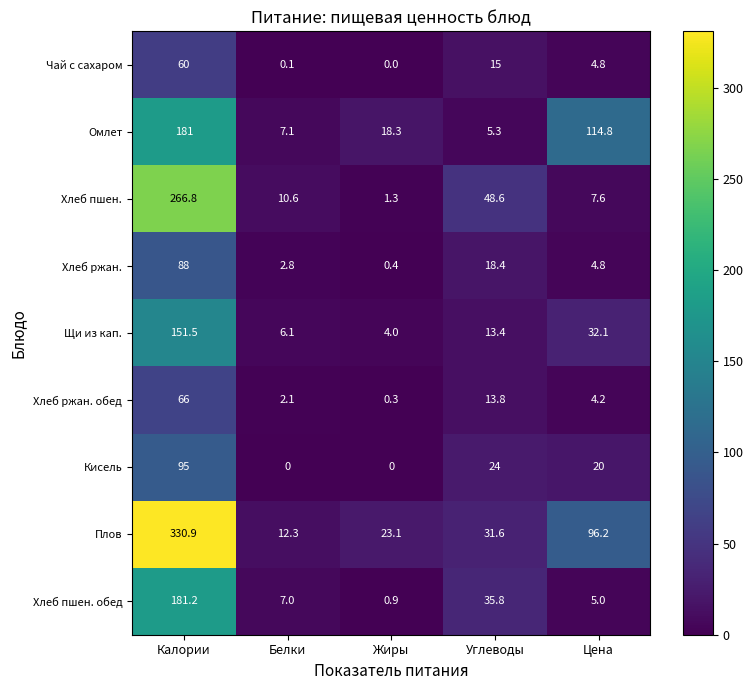

How many categories are shown in the chart?

5